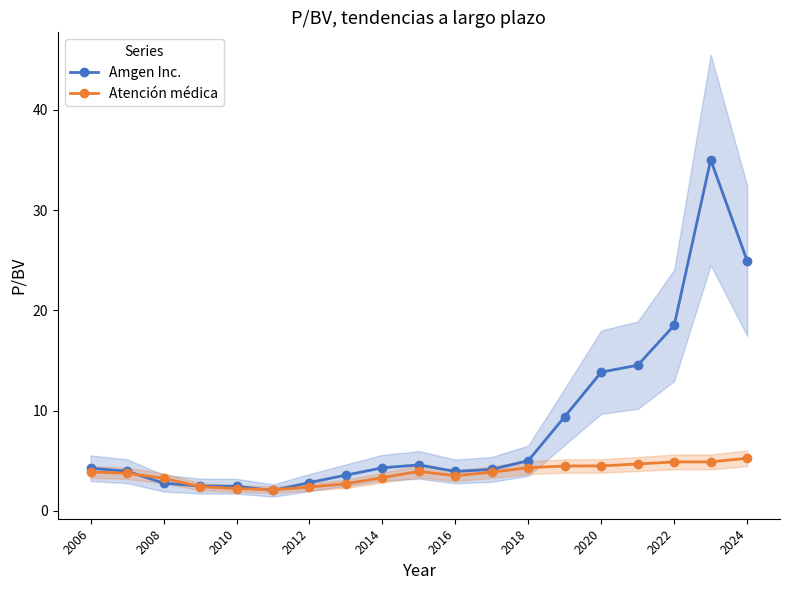

In Atención médica, how many points are higher than both neighbors (excluding endpoints)?

1